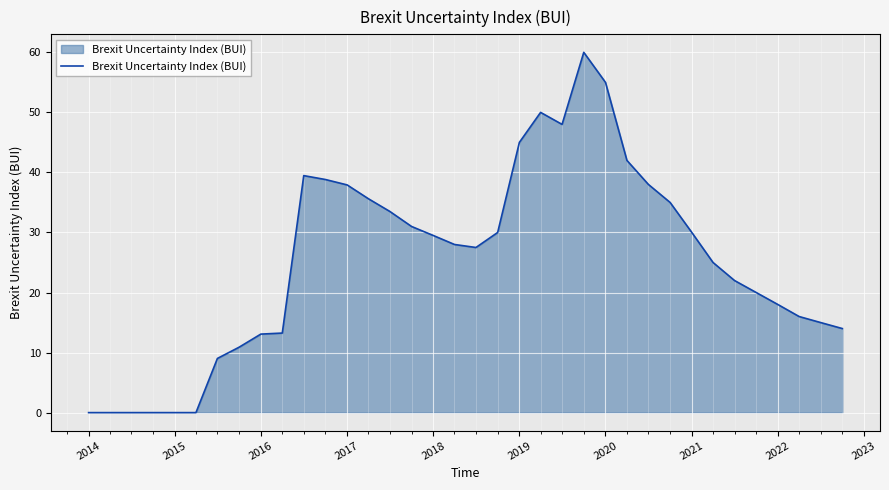

What is the maximum value shown in the chart?

60.0